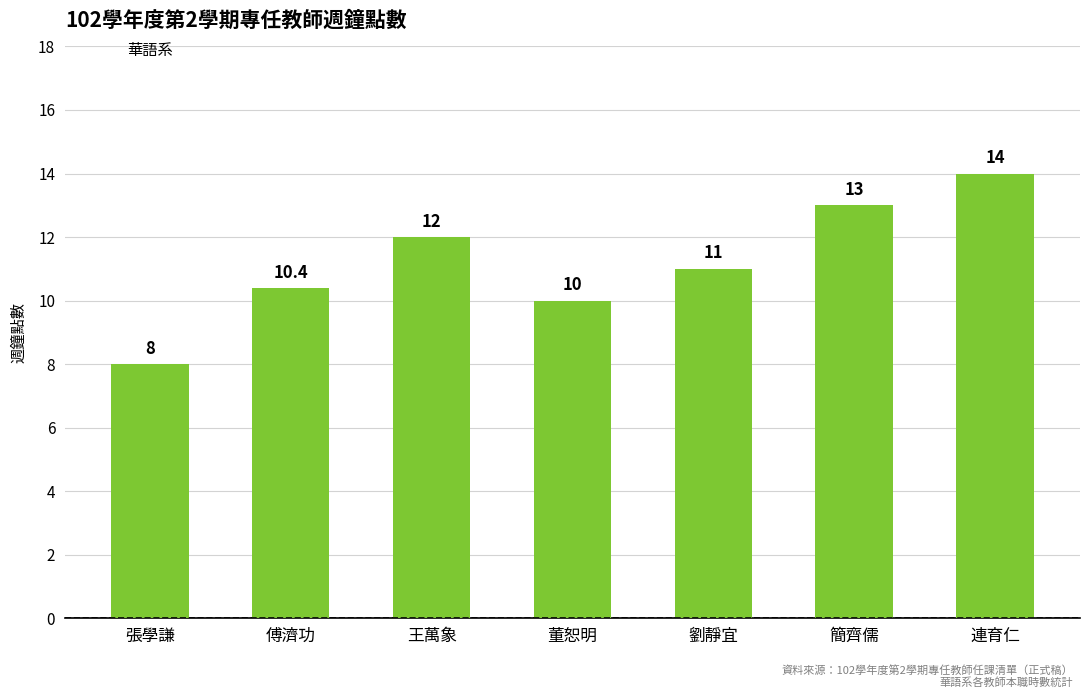

What is the greatest value displayed?

14.0